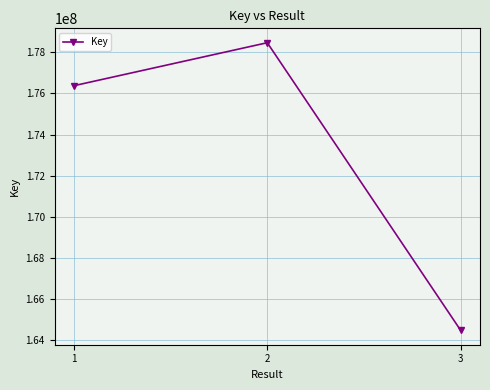

How many values are below 176375448?

1